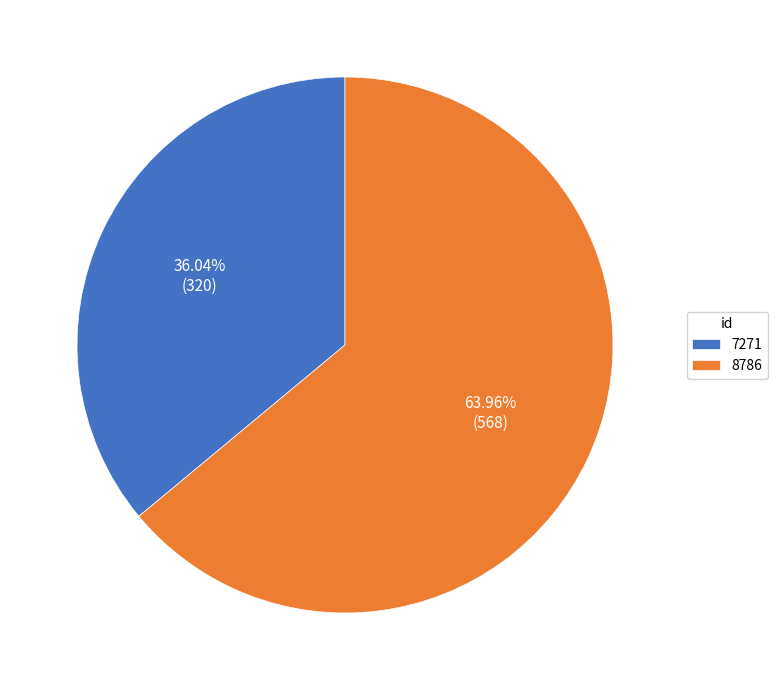

Which slice is the smallest?

7271